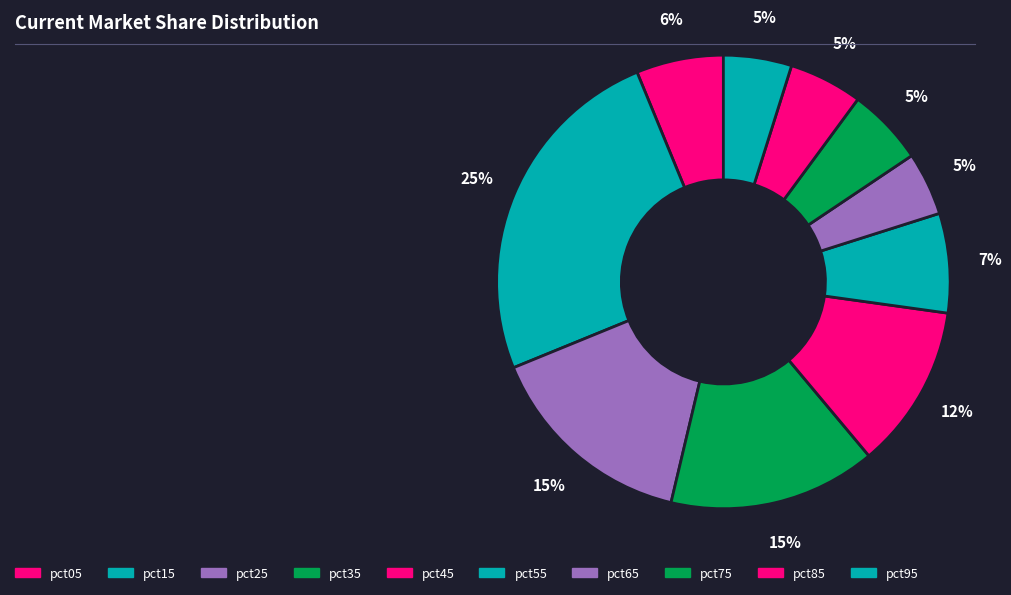

How many slices are in this pie chart?

10